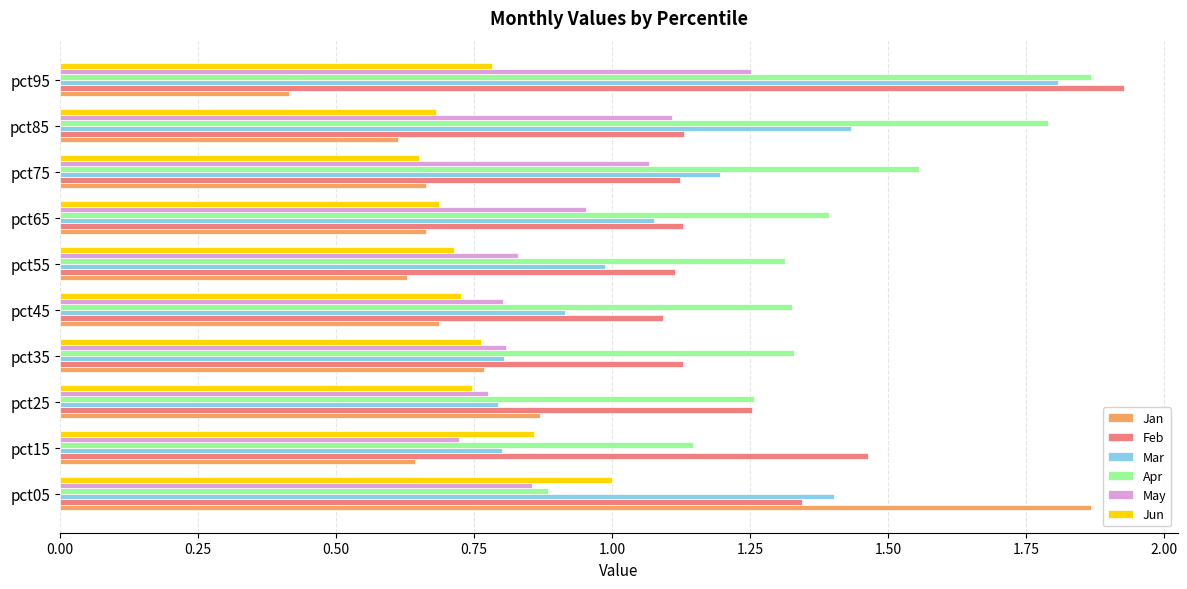

Which label corresponds to the smallest value in the chart?

pct95